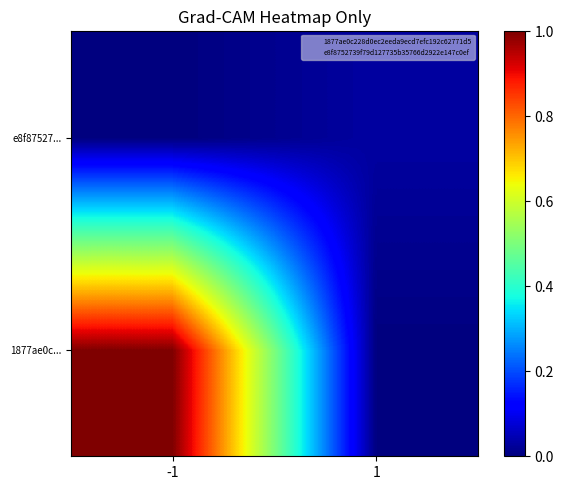

Rank the series by their maximum value, from lowest to highest.

e8f87527..., 1877ae0c...